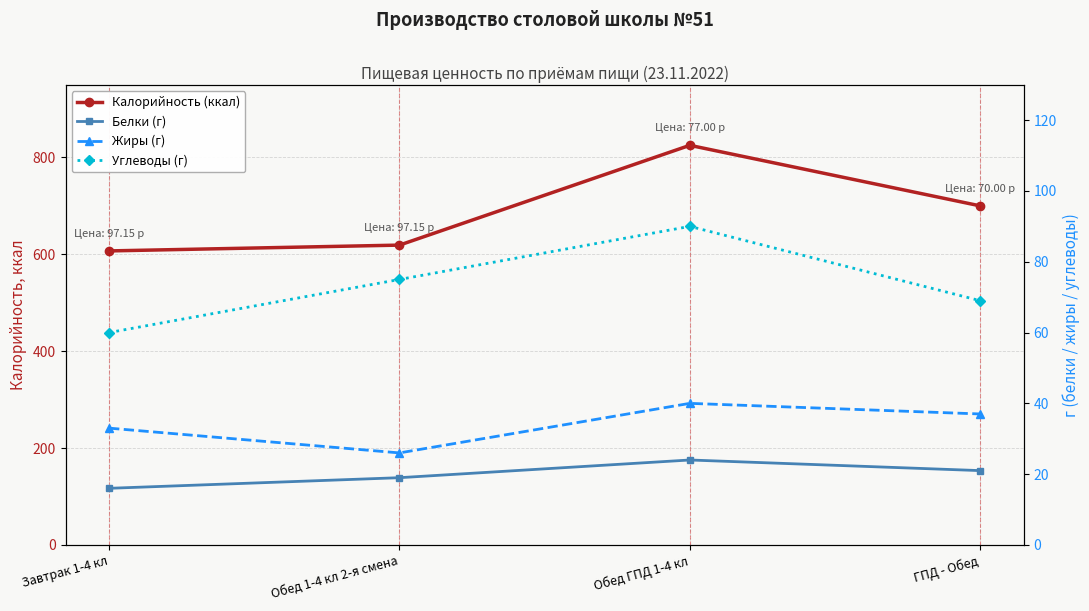

Rank the categories by Белки (г) value from lowest to highest.

Завтрак 1-4 кл, Обед 1-4 кл 2-я смена, ГПД - Обед, Обед ГПД 1-4 кл